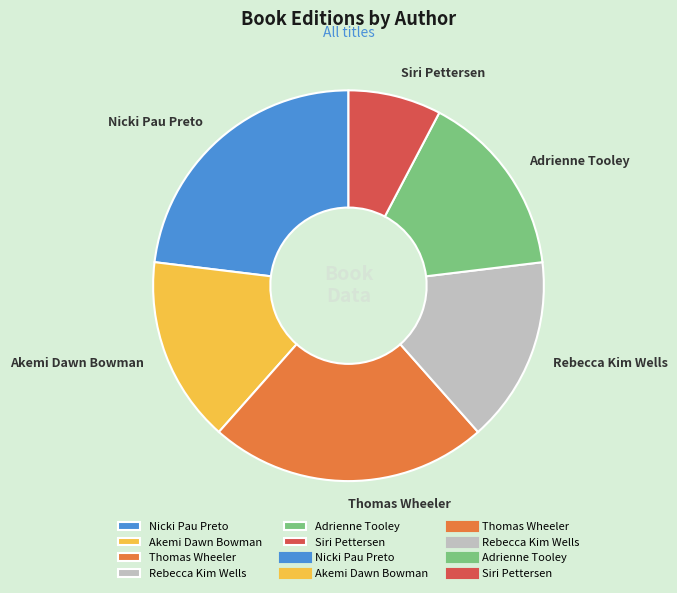

Does Adrienne Tooley represent more than half of the total?

No